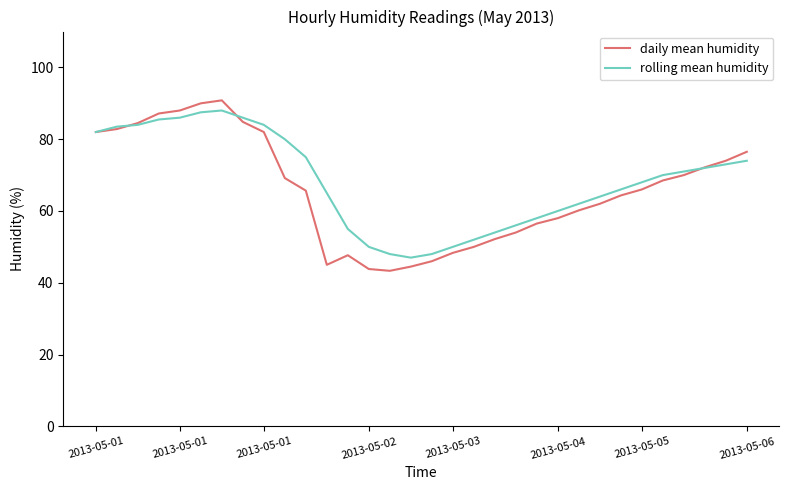

How many lines are shown in the chart?

2